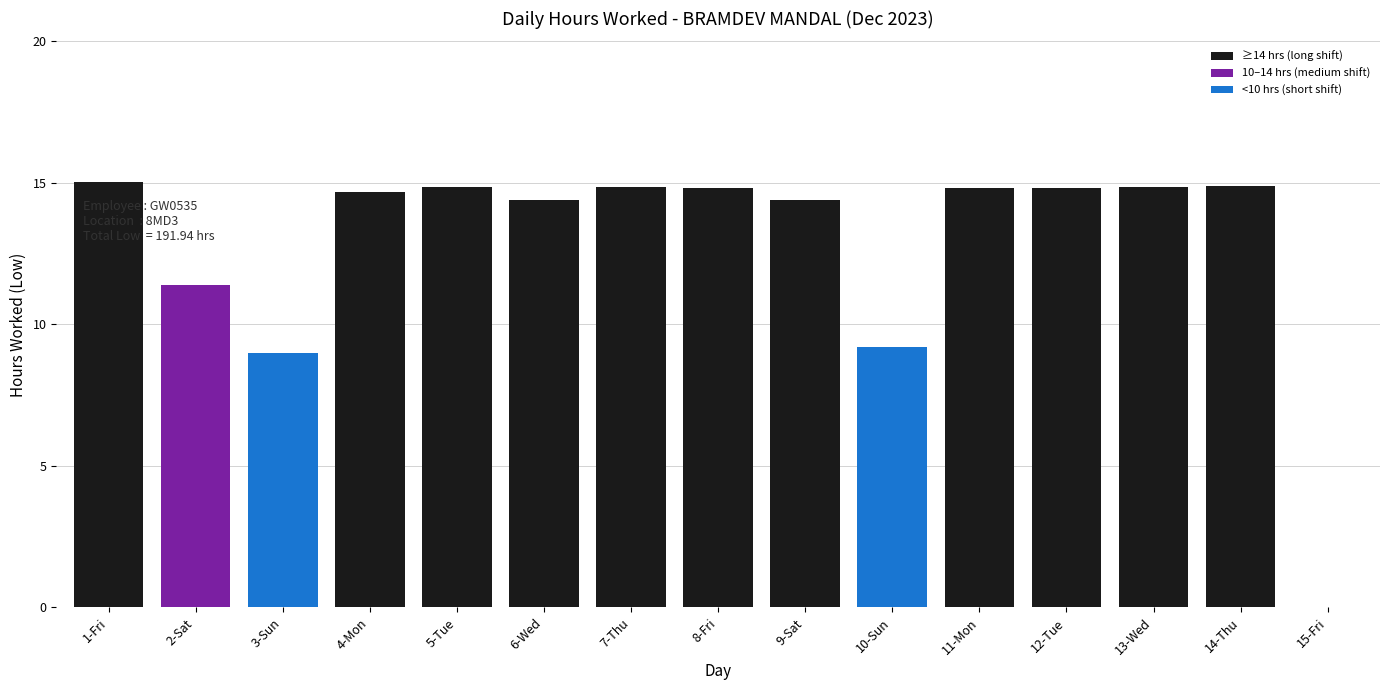

Approximately how many times larger is the value at 14-Thu compared to 5-Tue?

1.0